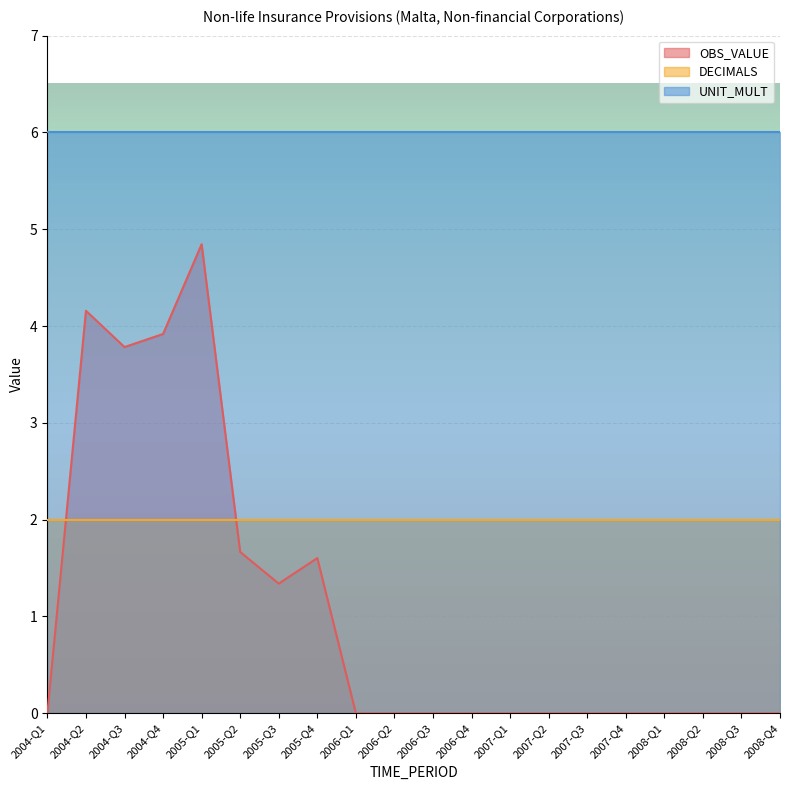

Which has a higher value, 2007-Q2 or 2006-Q2?

2007-Q2